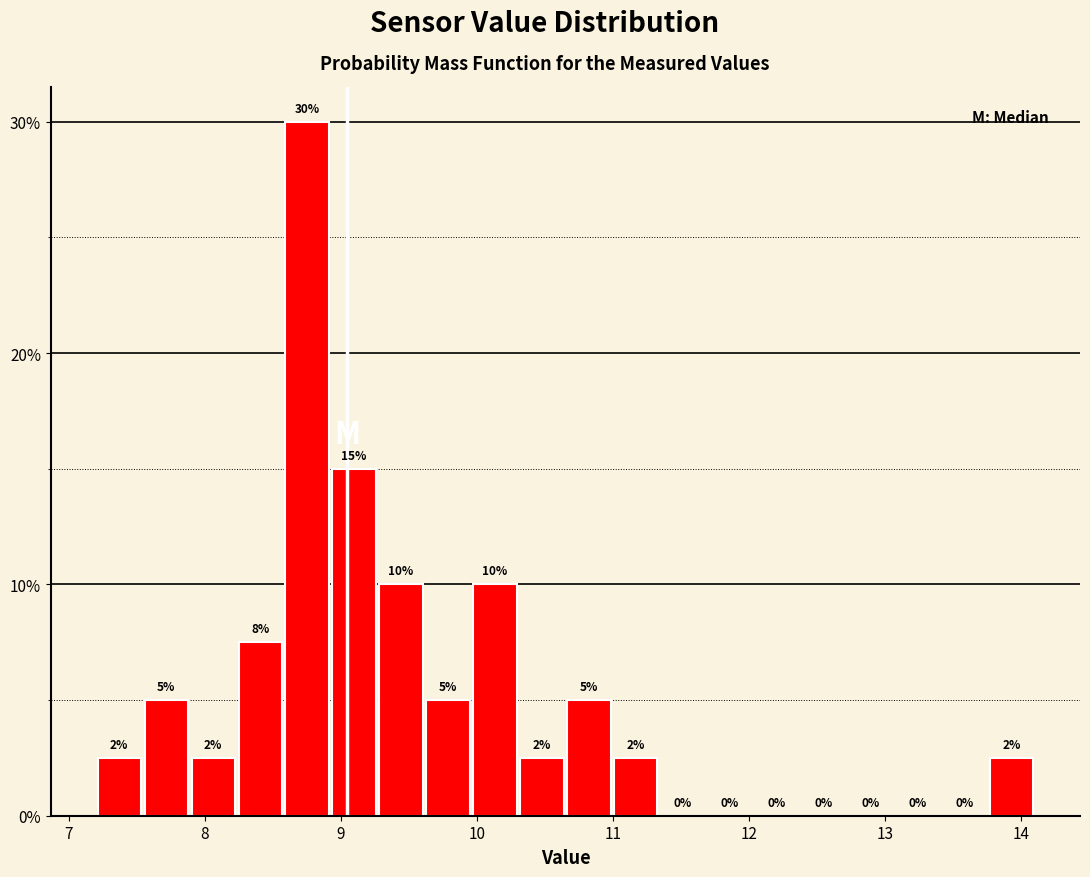

Around what value on the x-axis is the tallest bar? Give the approximate position of its centre, as read against the axis.

8.8